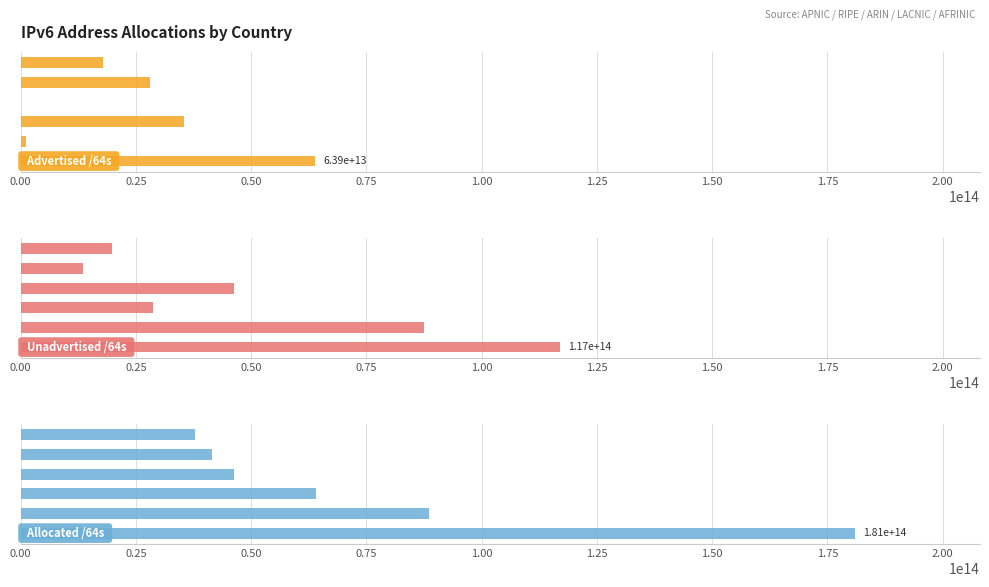

What is the difference between the Allocated /64s values at 0.50 and 0.75?

17716756480000